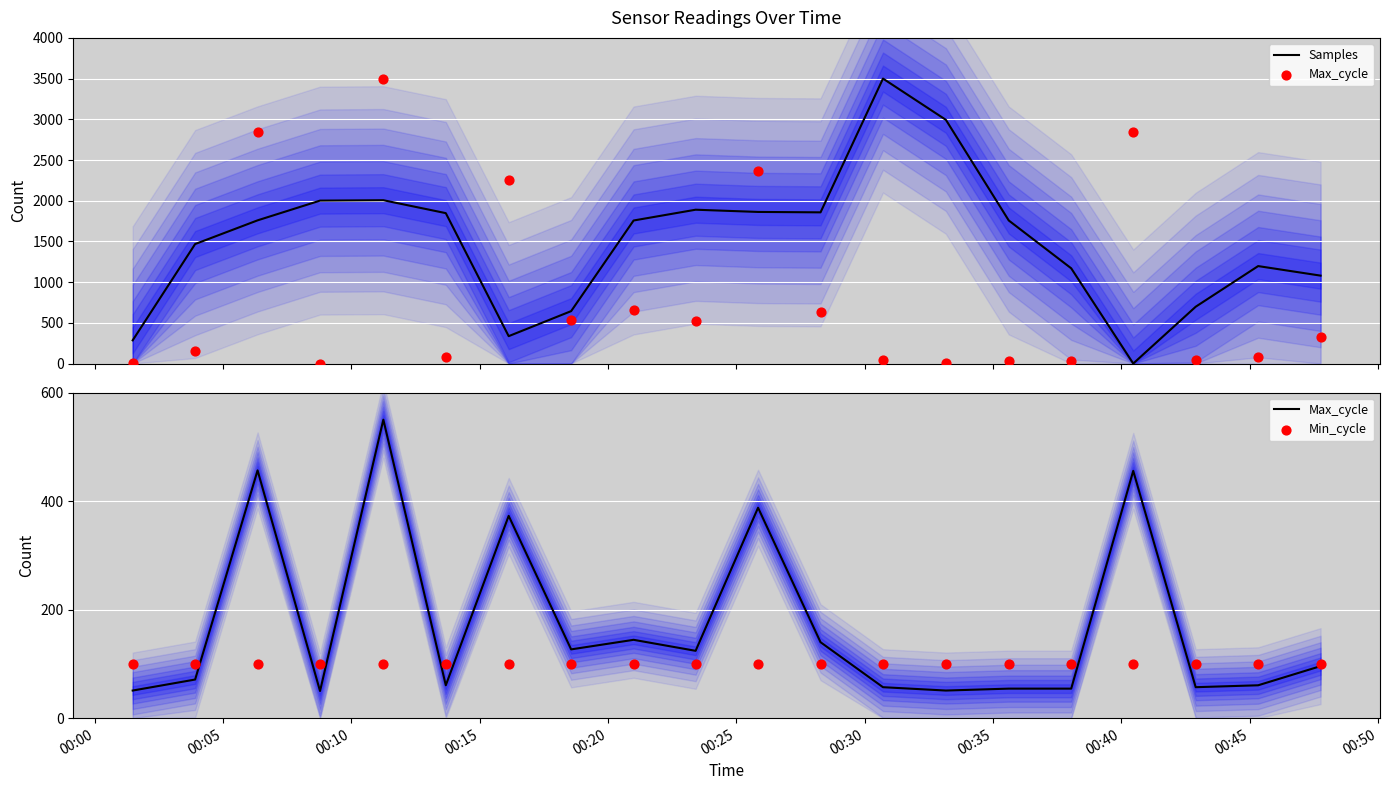

Which series contains the highest Y value?

Samples